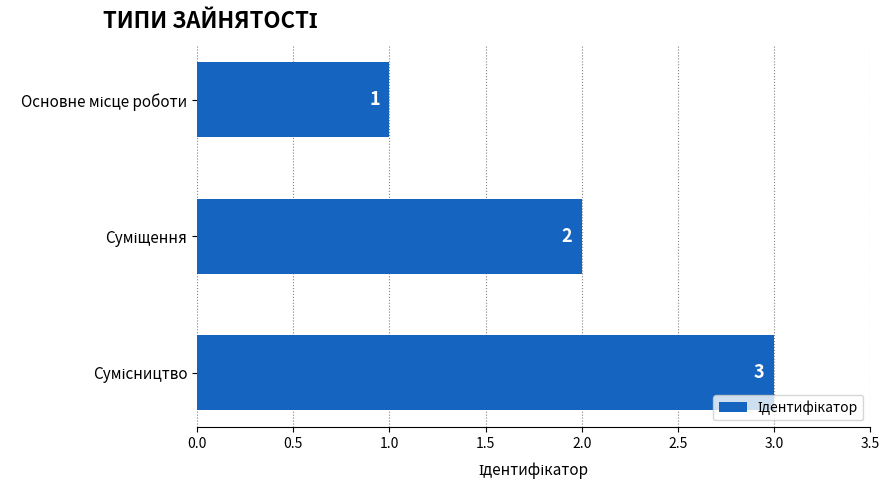

Count the values in the range 1 to 3.

3